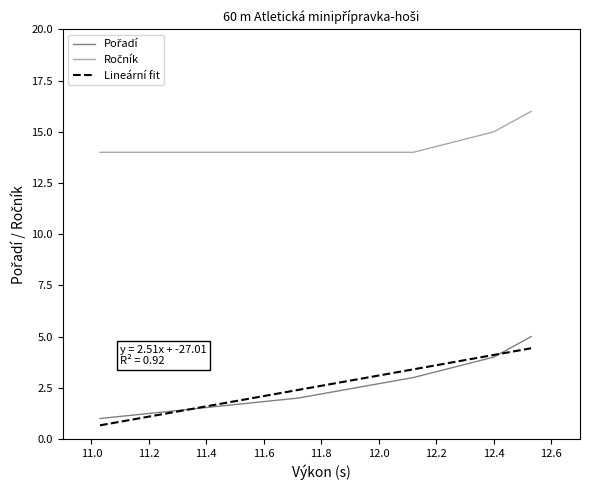

True or false: Pořadí and Ročník cross at least once.

False